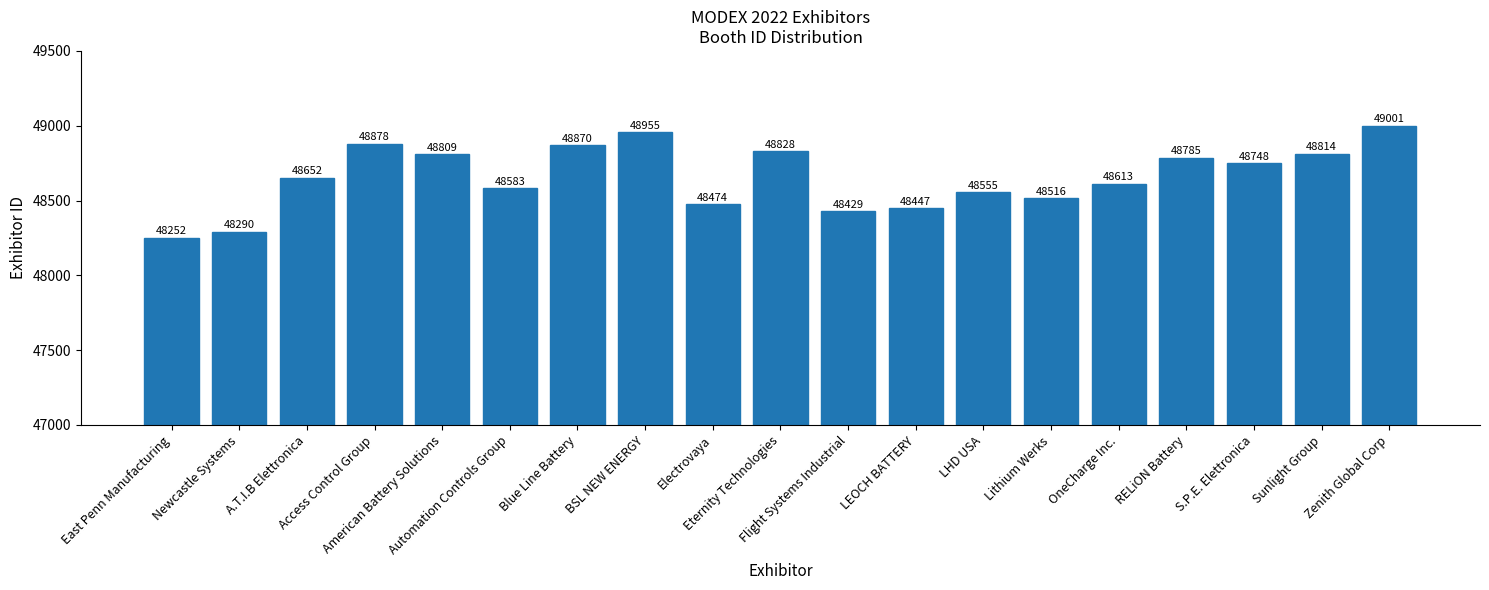

The chart shows a value of 18943 at Eternity Technologies. True or false?

False